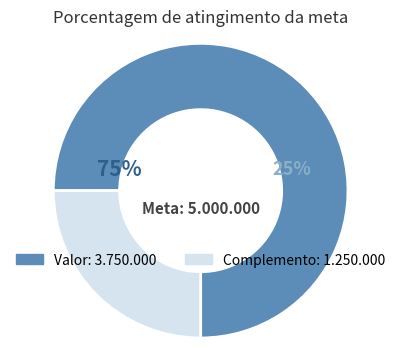

What is the smallest slice in the pie chart?

Complemento